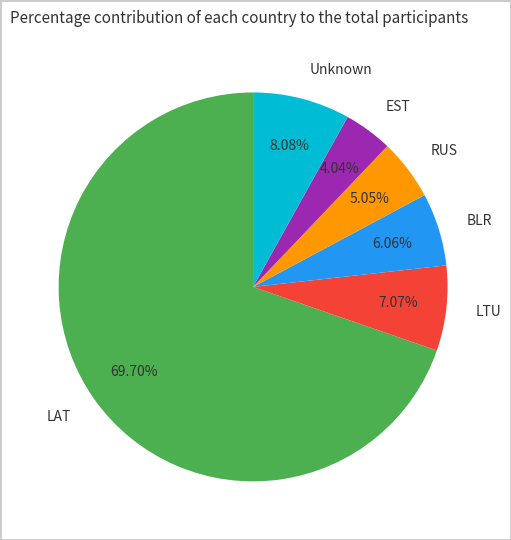

Do BLR and LTU together represent more than half of the pie?

No